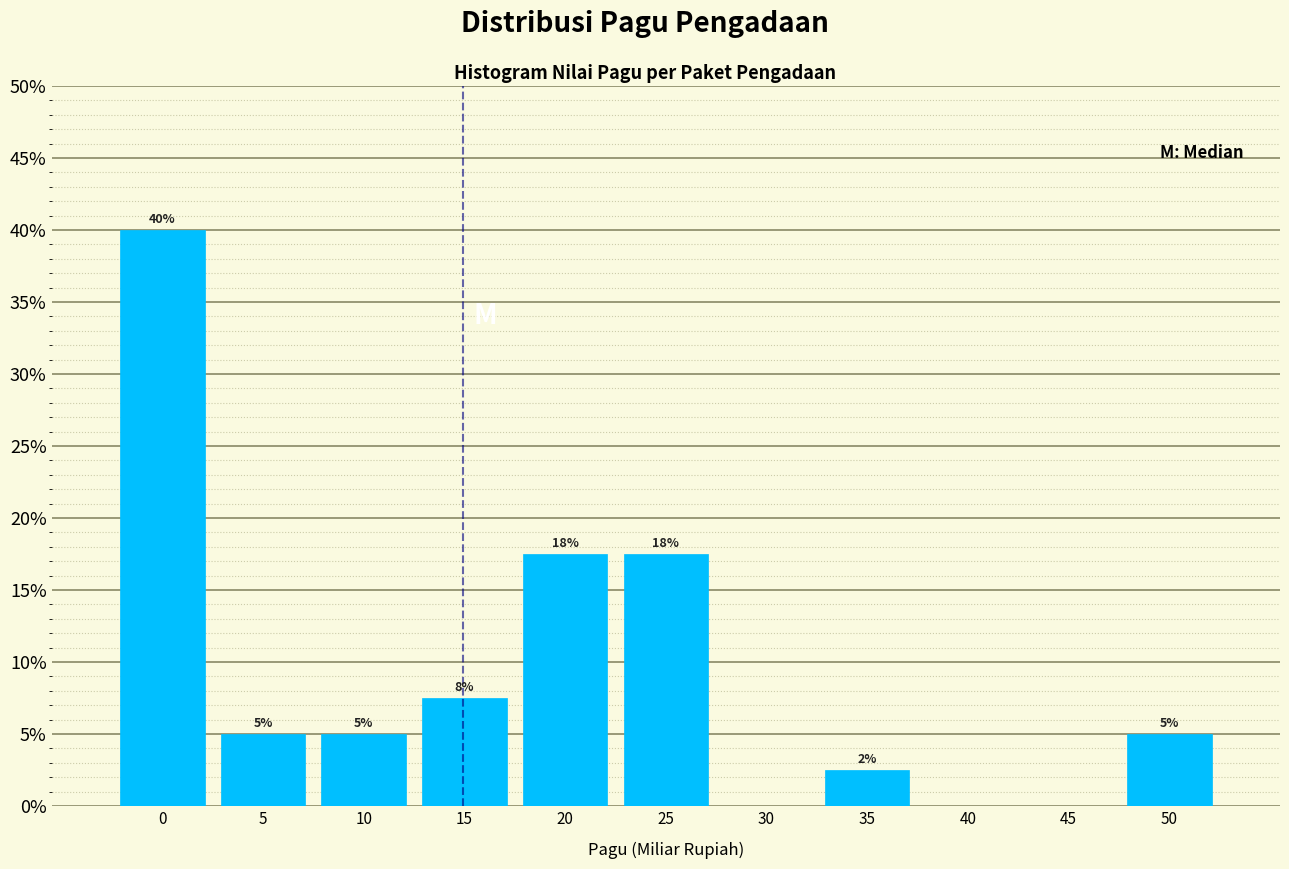

What is the sum of the values at 0 and 10?

45.0